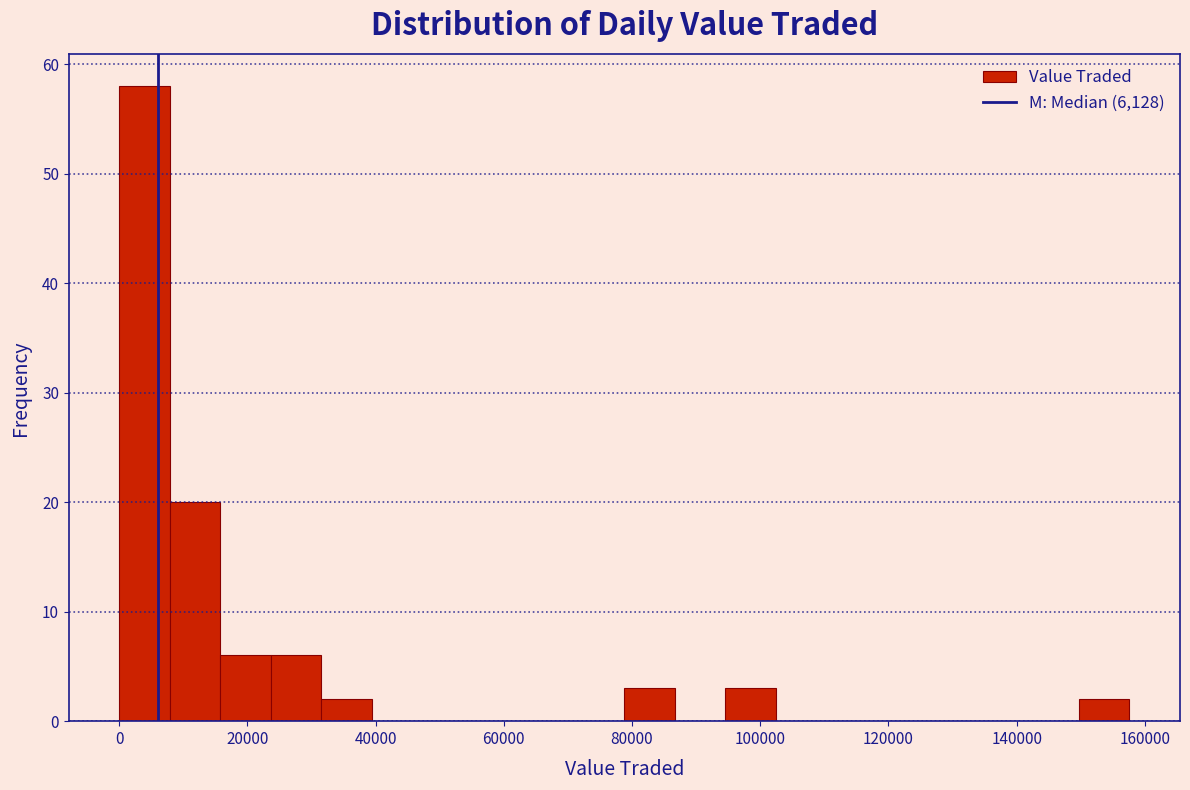

Around what value on the x-axis is the tallest bar? Give the approximate position of its centre, as read against the axis.

4000